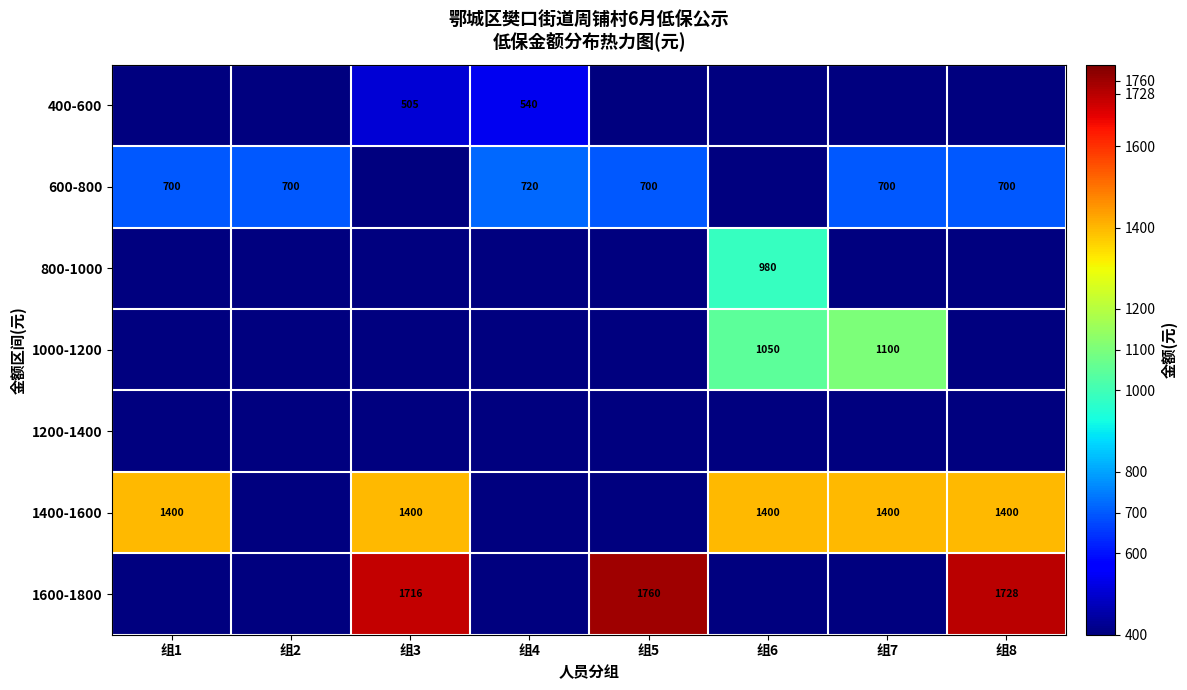

Is it true that 1400-1600 equals 1400 at 组6?

True